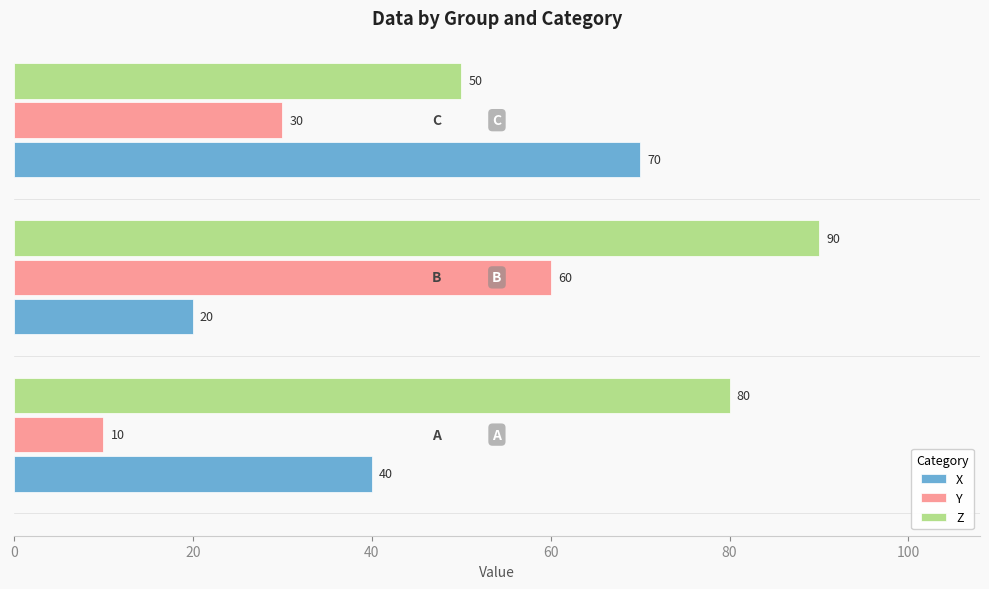

What is the difference between the highest and lowest values at C?

40